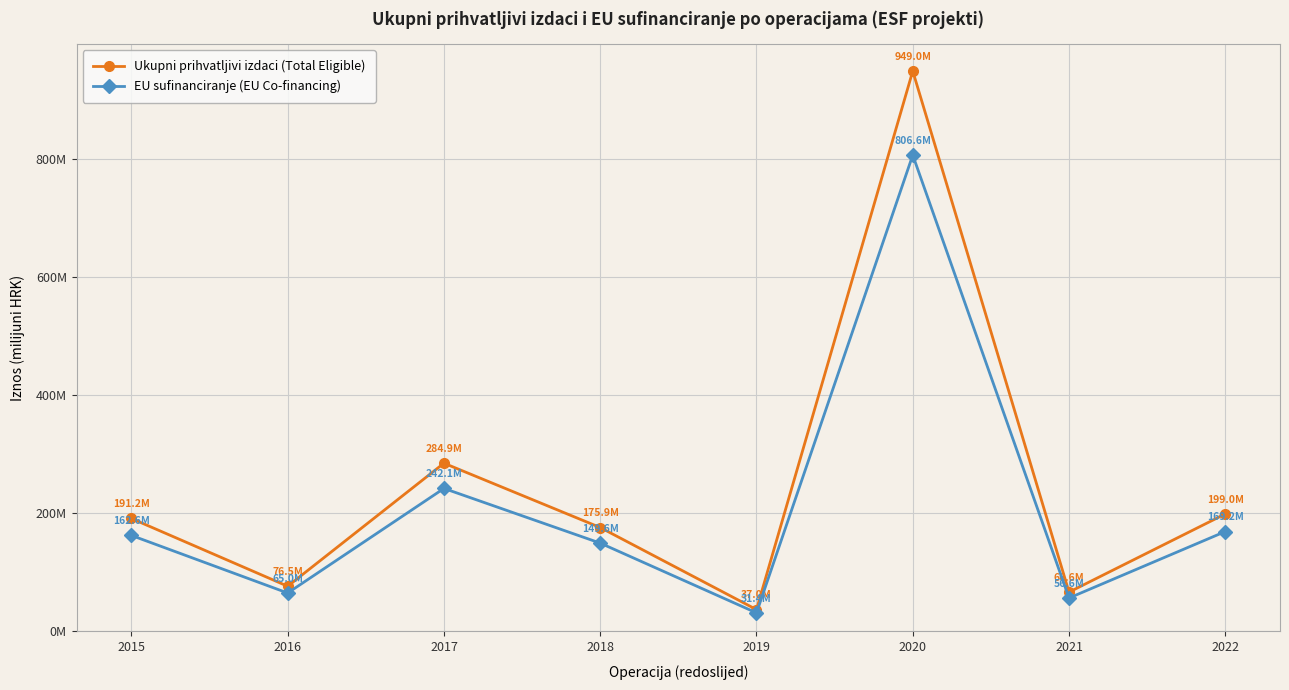

Where does the Ukupni prihvatljivi izdaci (Total Eligible) series first go above 191?

2015